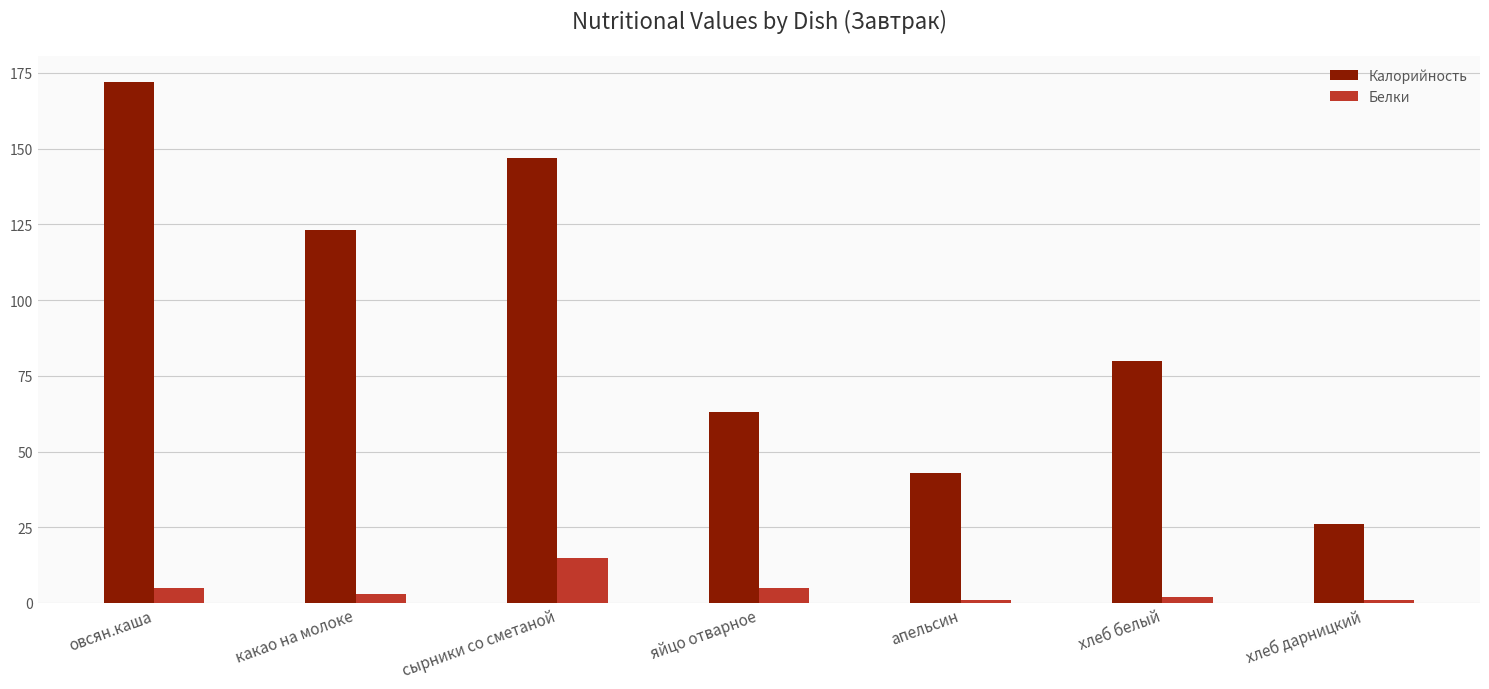

At which label does Калорийность reach its peak?

овсян.каша